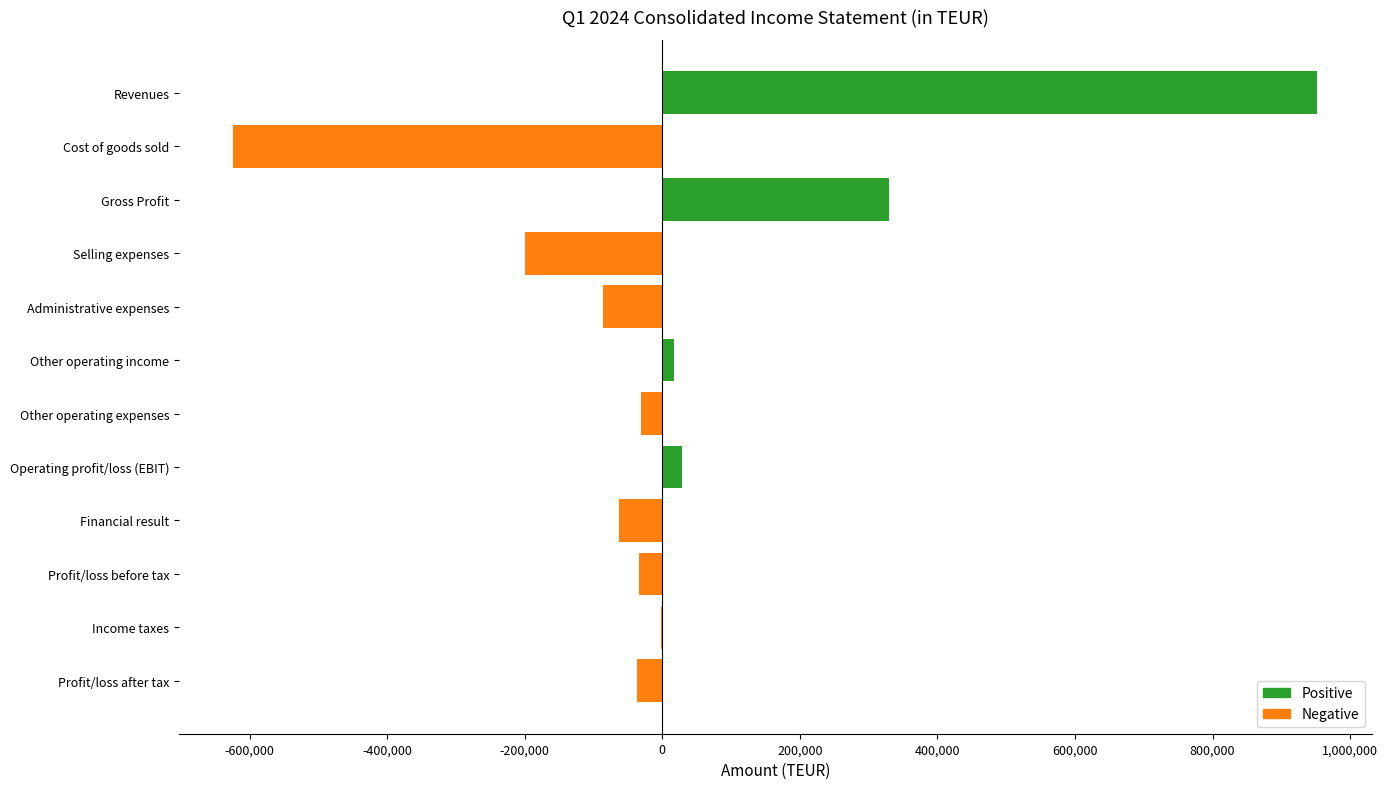

Which label corresponds to the largest value in the chart?

Revenues